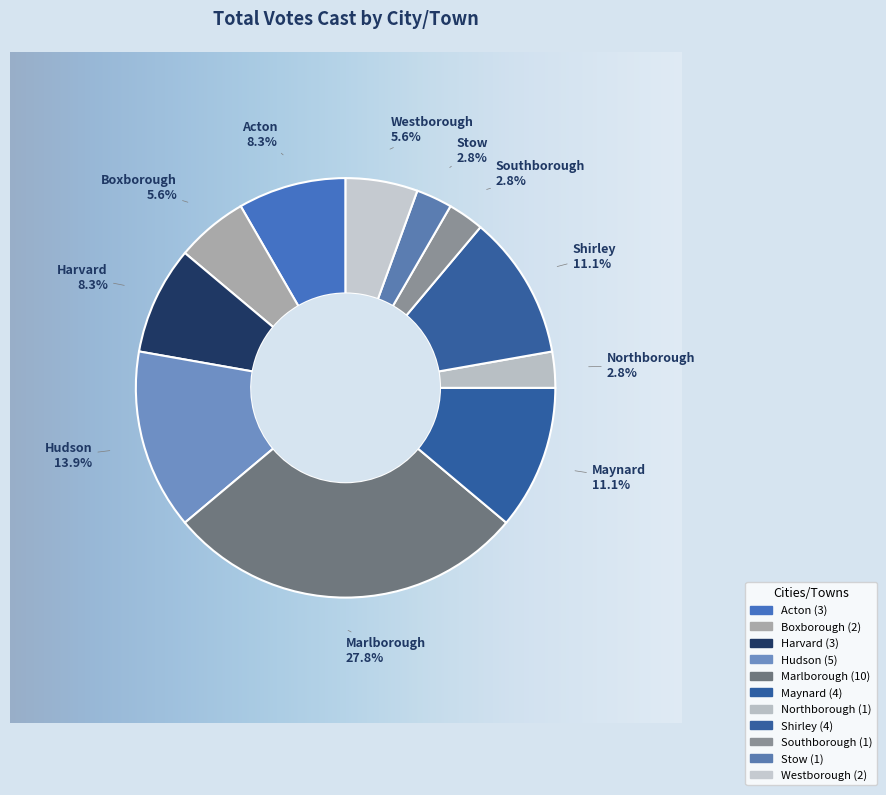

Count the number of slices in the pie.

11